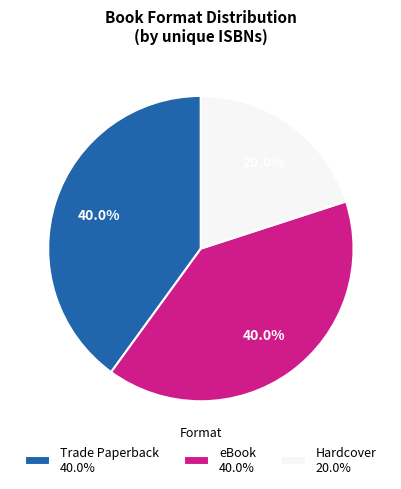

What percentage is NOT represented by Trade Paperback 40.0%?

60.0%